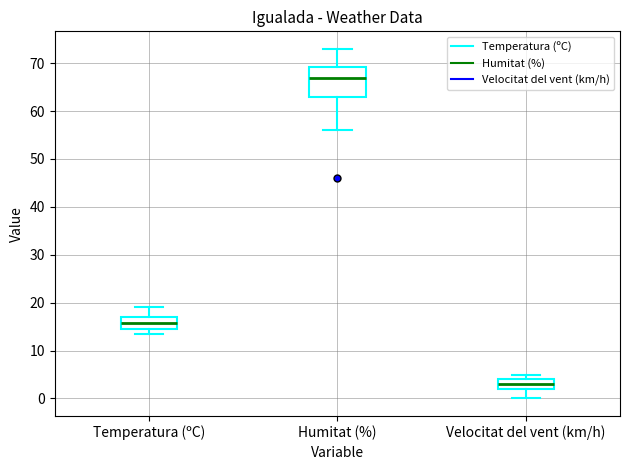

Which box has the highest median line?

Humitat (%)